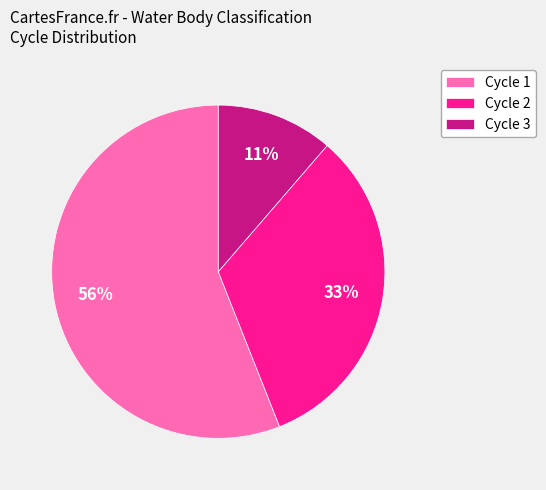

Rank the categories by value from highest to lowest.

Cycle 1, Cycle 2, Cycle 3